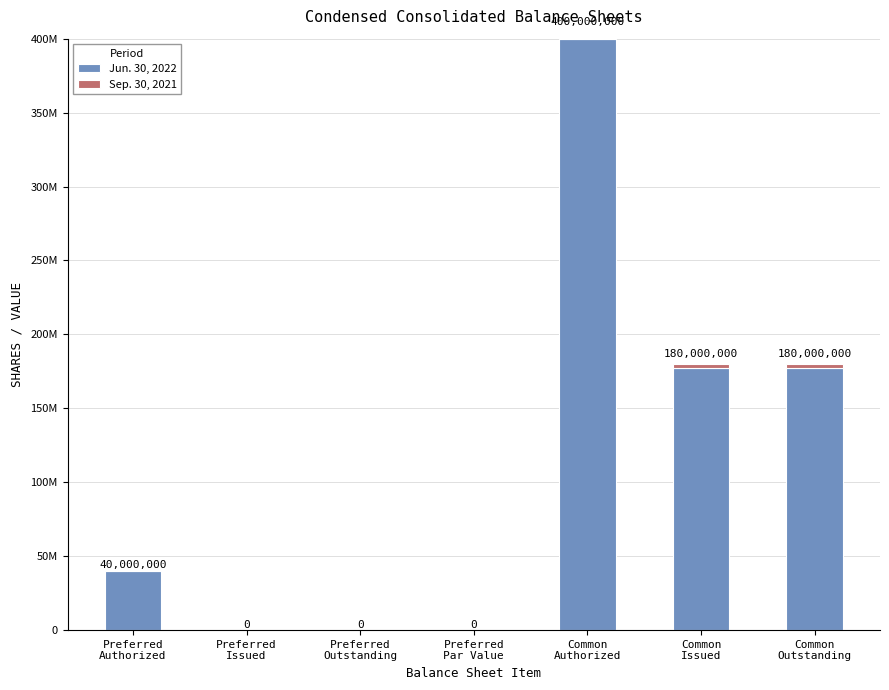

At how many categories does at least one series exceed 379693292?

1